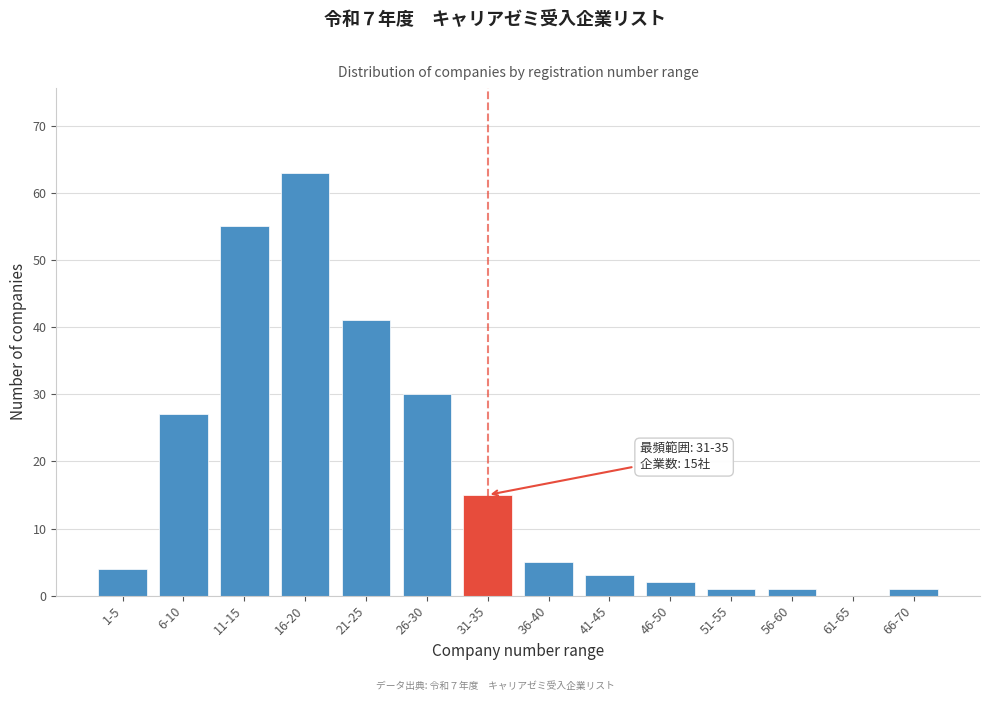

Reading left to right, list all the values displayed in this chart.

1-5=4	6-10=27	11-15=55	16-20=63	21-25=41	26-30=30	31-35=15	36-40=5	41-45=3	46-50=2	51-55=1	56-60=1	61-65=0	66-70=1